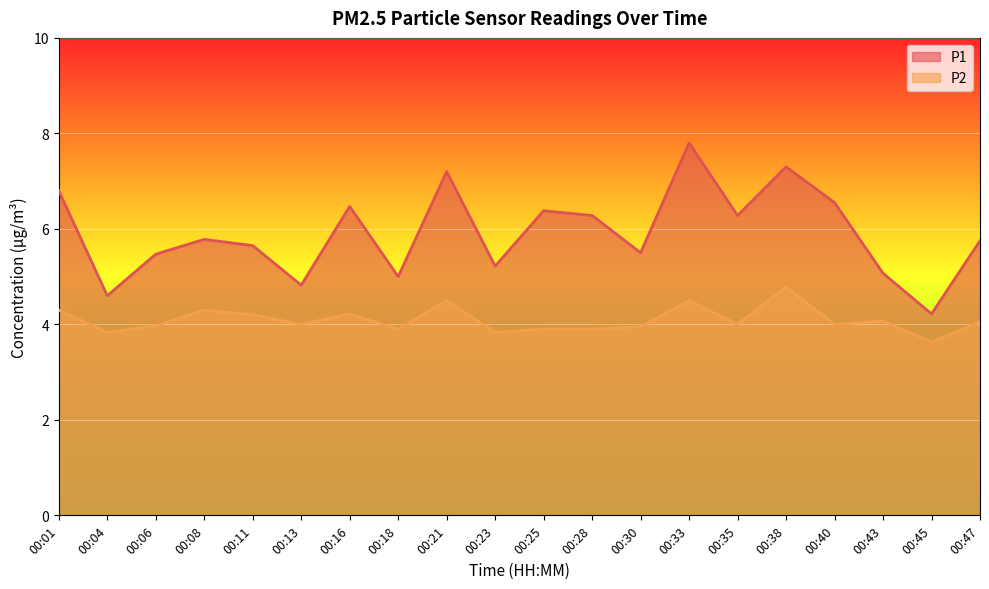

Rank the categories by P2 value from highest to lowest.

00:38, 00:21, 00:33, 00:01, 00:08, 00:16, 00:11, 00:43, 00:47, 00:13, 00:35, 00:40, 00:06, 00:30, 00:18, 00:25, 00:28, 00:04, 00:23, 00:45